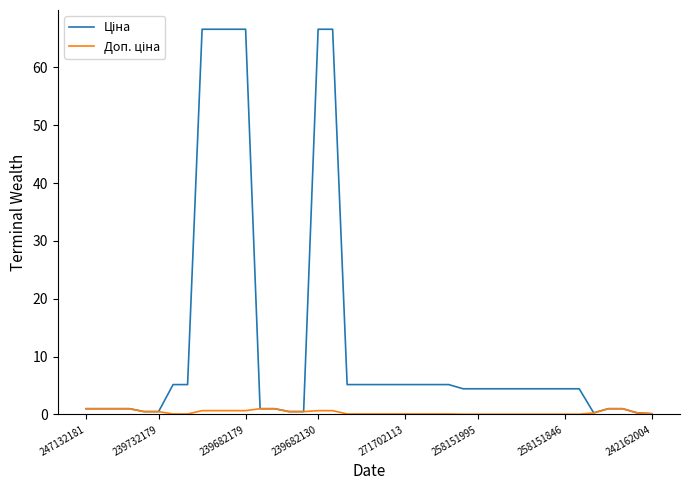

What is the maximum value shown in the chart?

66.6